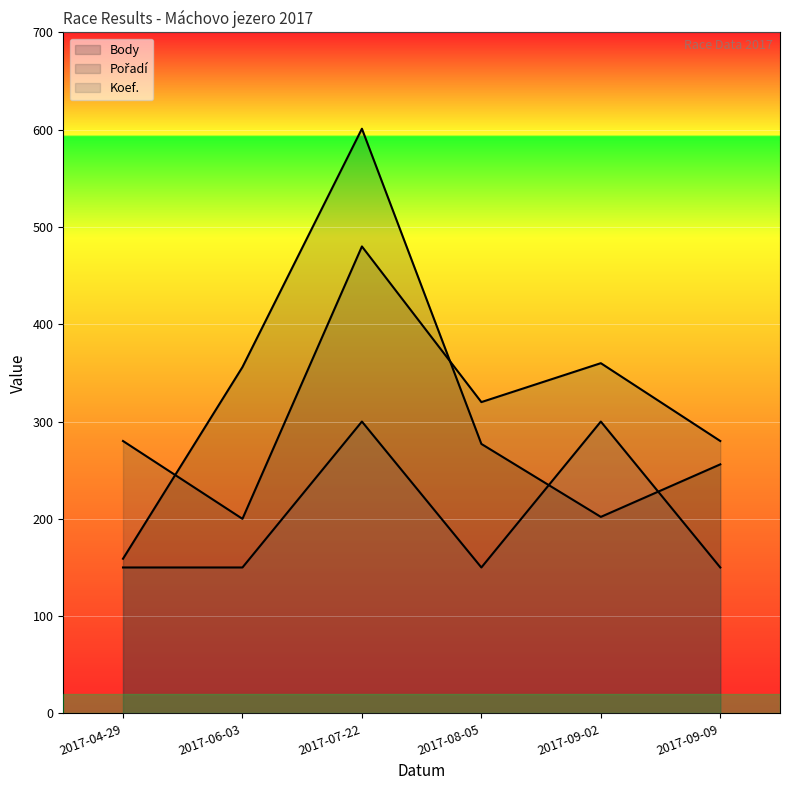

True or false: Koef. has a value of 150 at 2017-09-09.

True